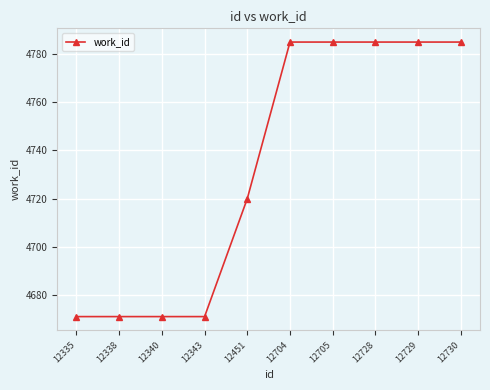

How many lines are shown in the chart?

1